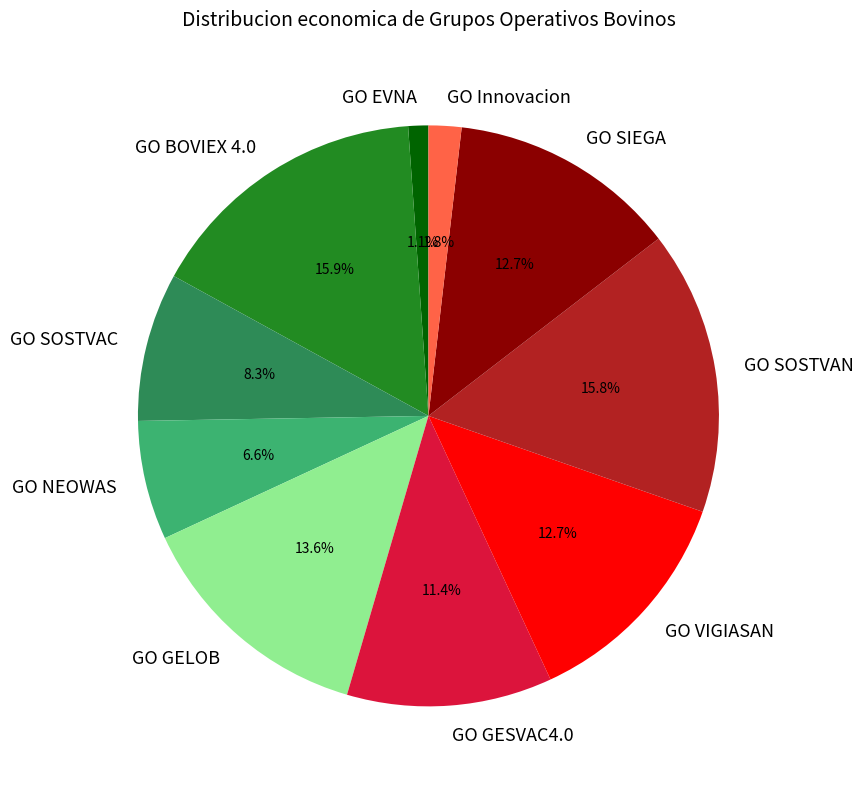

Does any single category account for the majority?

No